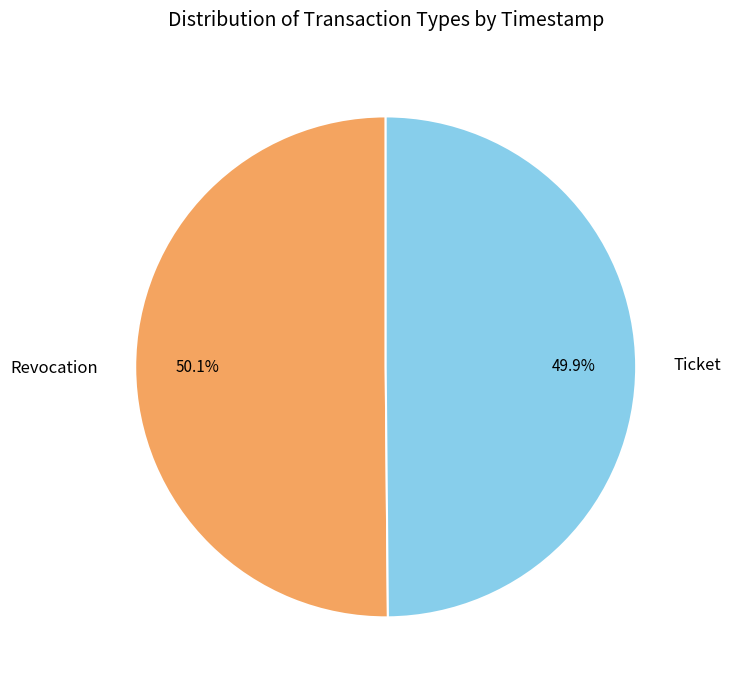

Combined, do Ticket and Revocation account for over 50%?

Yes